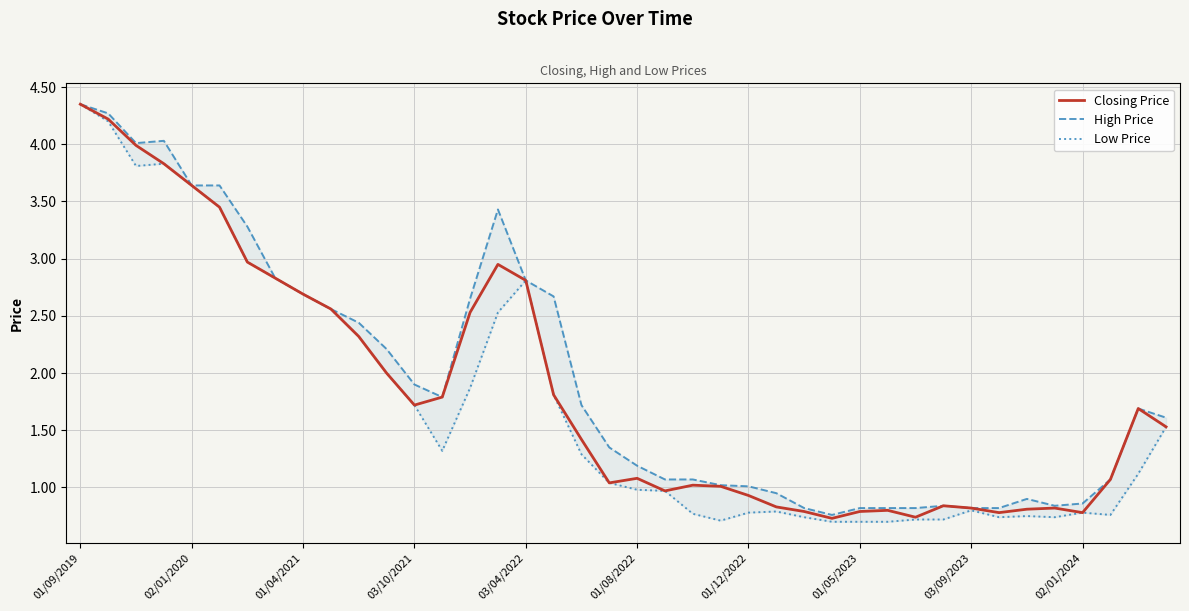

What is the sum of all High Price values?

78.1